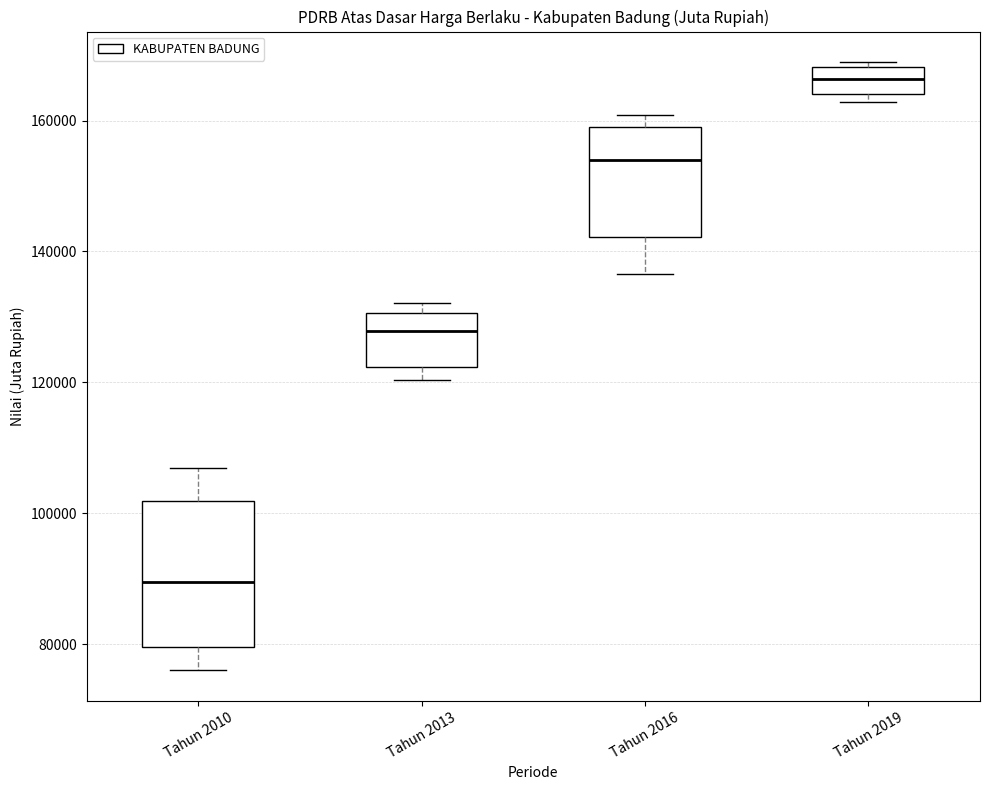

Reading left to right, transcribe this box plot: for each box, give where its median line is, the range the box spans, and where its two whiskers end, as read against the y-axis. The values are not printed on the chart, so give them approximately, as read against the axis.

Tahun 2010: median 90000, box 80000 to 102000, whiskers 76000 to 106000
Tahun 2013: median 128000, box 122000 to 130000, whiskers 120000 to 132000
Tahun 2016: median 154000, box 142000 to 160000, whiskers 136000 to 160000 (just above the box's upper edge)
Tahun 2019: median 166000, box 164000 to 168000, whiskers 162000 to 168000 (just above the box's upper edge)